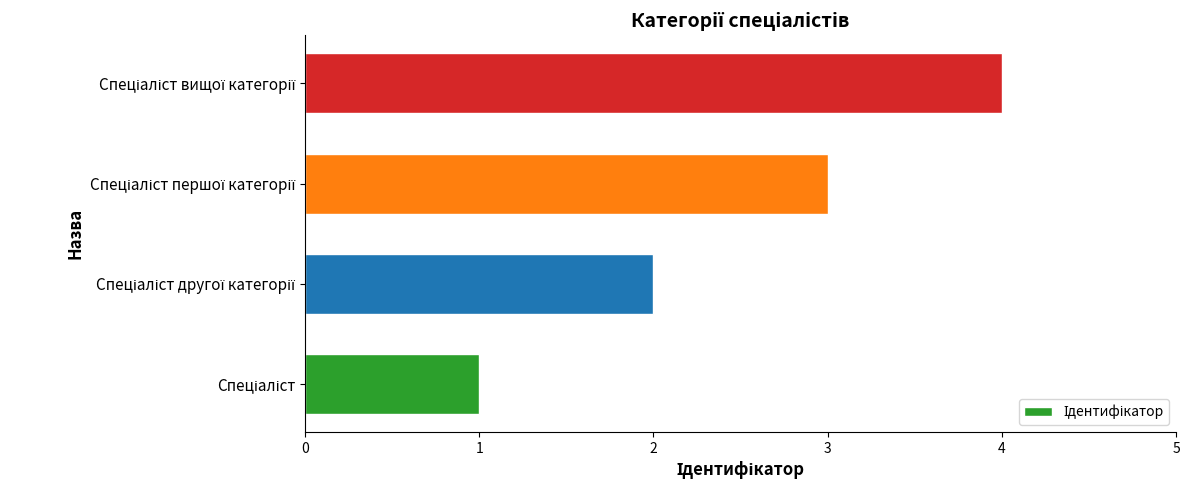

Does the chart contain any negative values?

No